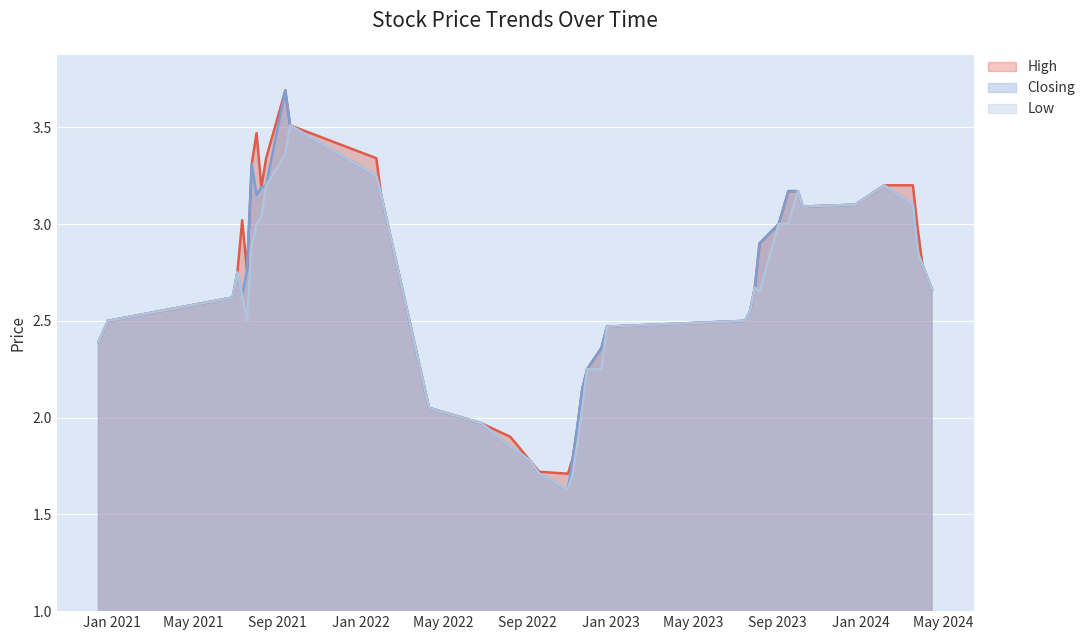

What is the sum of the High values at 08/08/2021 and 25/07/2021?

6.5